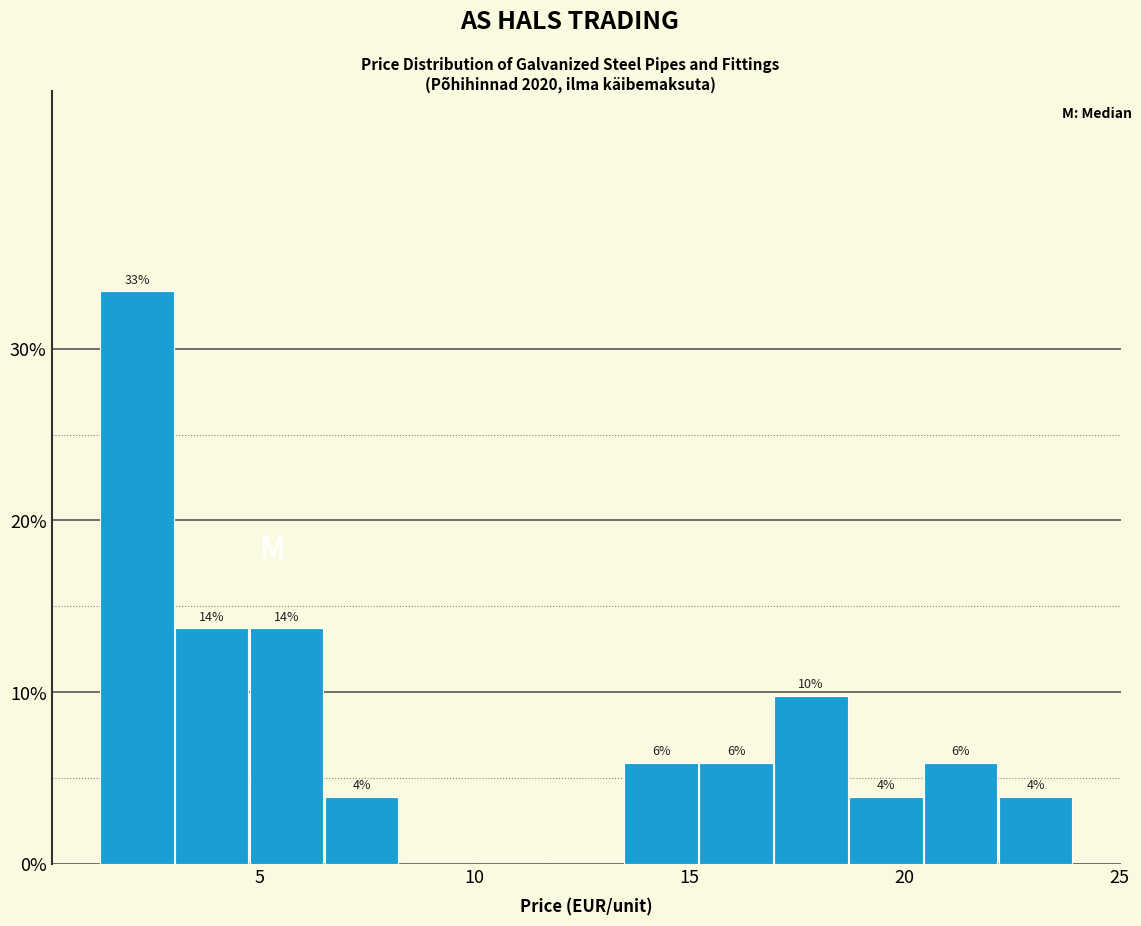

Around what value on the x-axis is the tallest bar? Give the approximate position of its centre, as read against the axis.

2.0